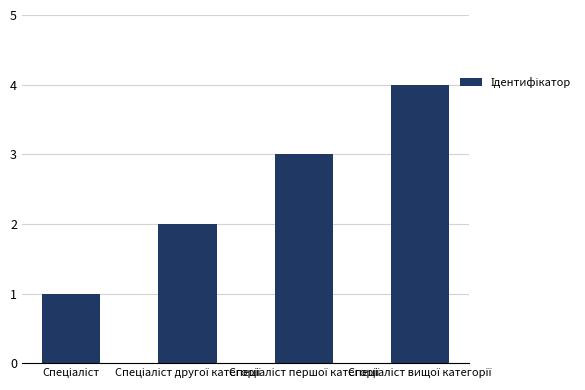

Reading right to left, extract all data points from this chart.

4	3	2	1